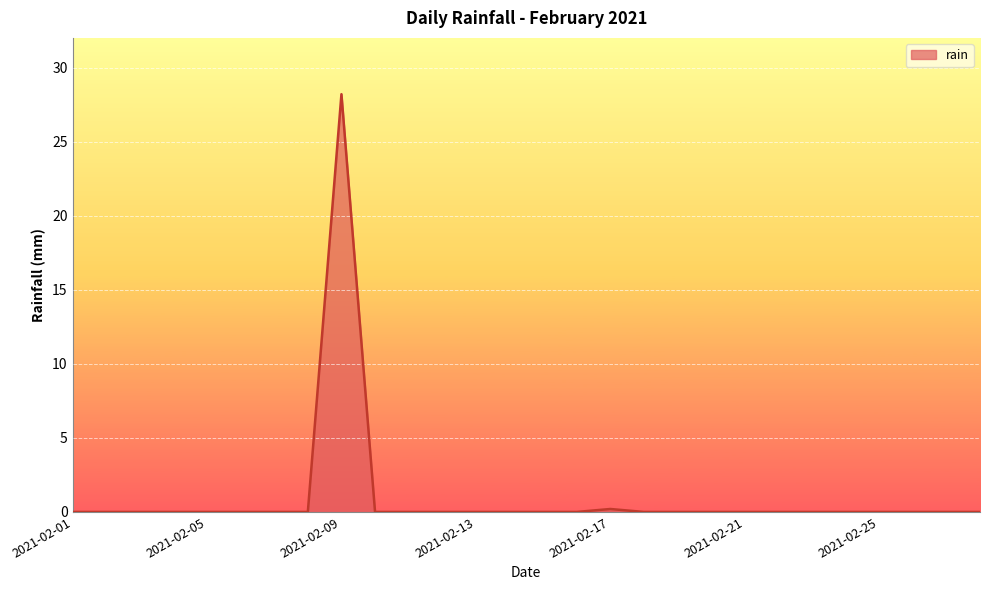

How many lines are shown in the chart?

1